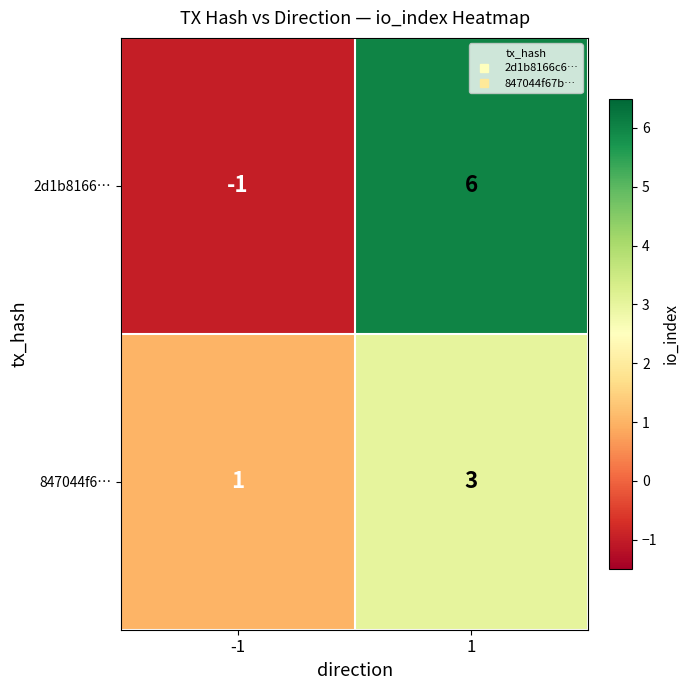

What is the maximum value for 847044f6…?

3